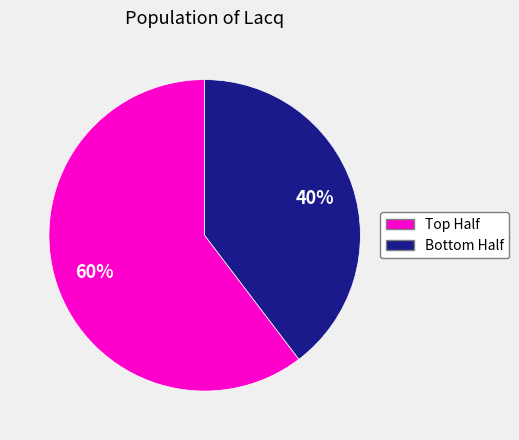

To the nearest percent, what is the average slice percentage?

50%